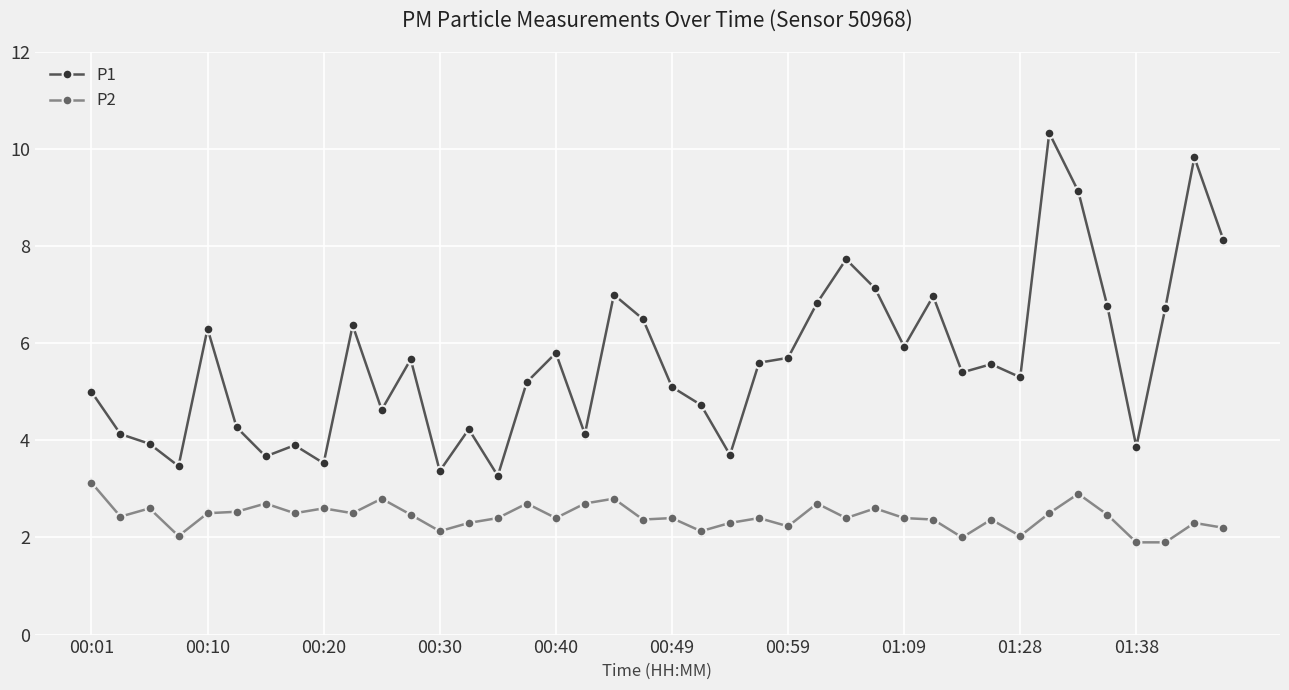

True or false: P2 and P1 intersect in this chart.

False